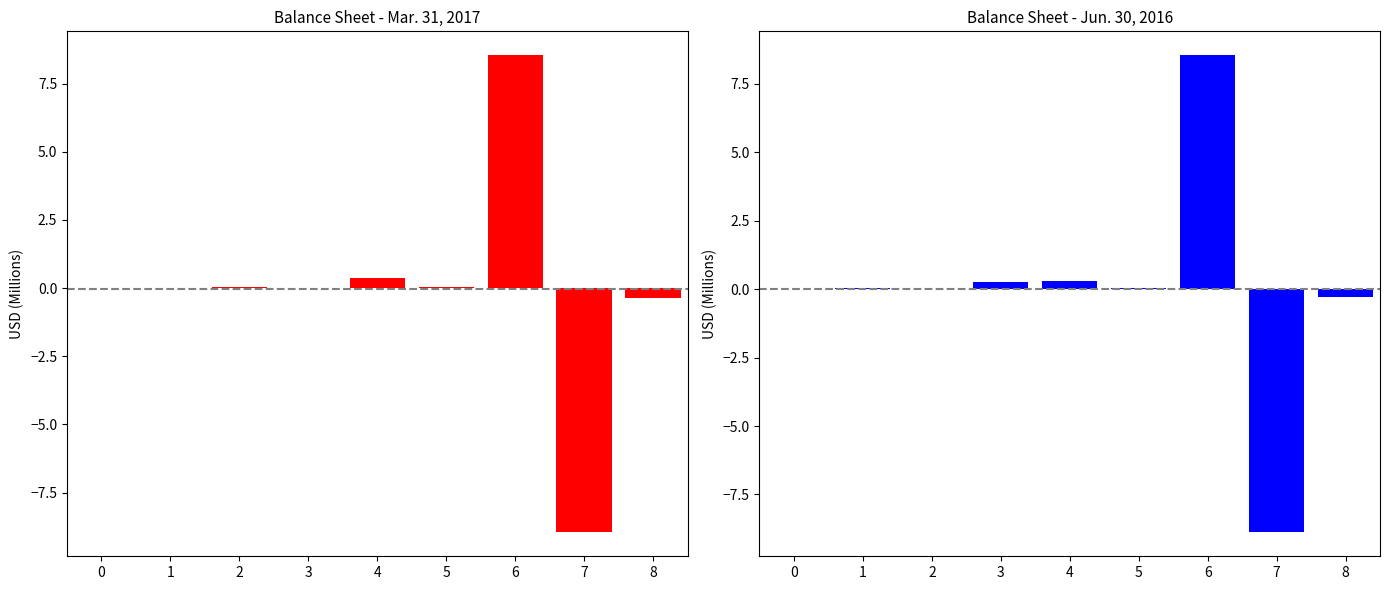

Which series has the largest range (max minus min)?

Mar. 31, 2017